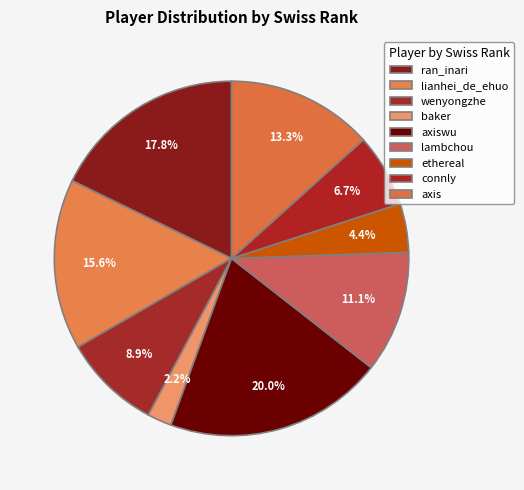

To the nearest percent, what portion does lambchou represent?

11%